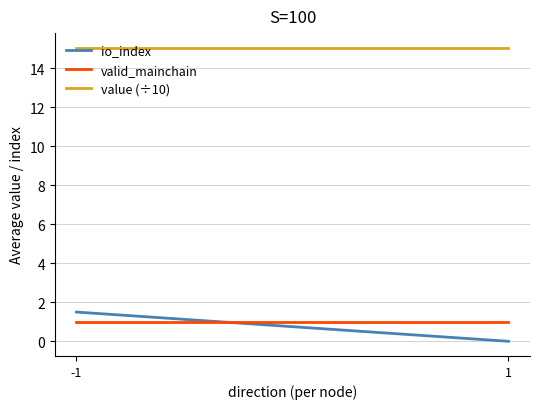

At which label is value (÷10) closest to 15?

-1